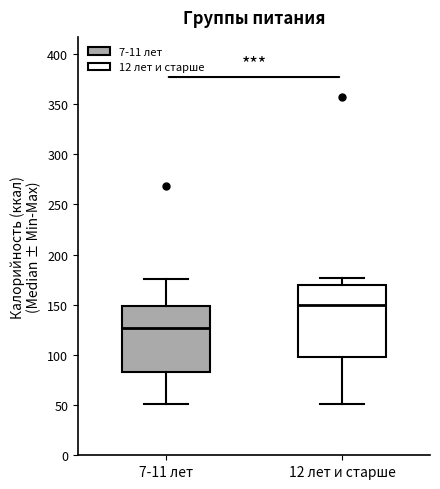

Which box's median line is the highest?

12 лет и старше